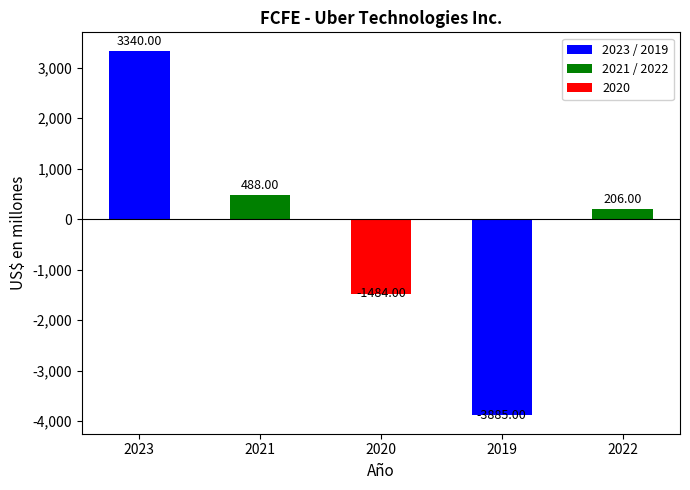

Which category has the highest value across all series?

2023